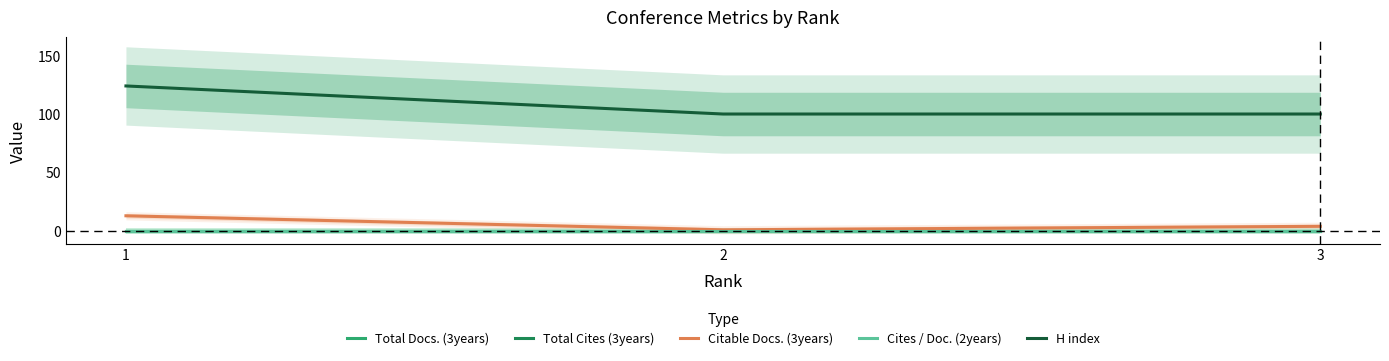

At how many categories does at least one series exceed 55?

3